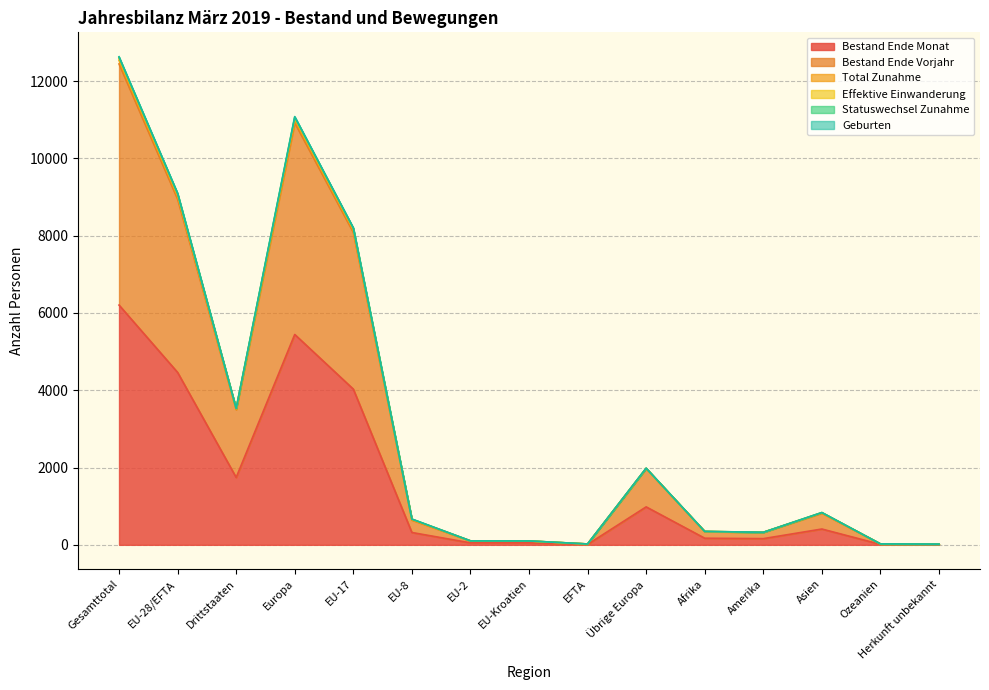

The Geburten series shows 475 at Amerika. True or false?

False